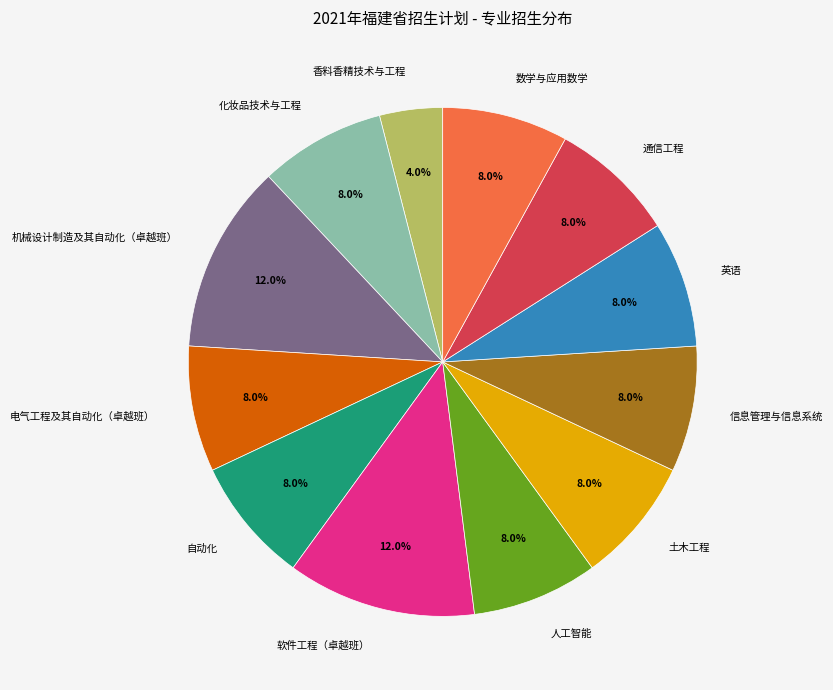

What percentage is the 香料香精技术与工程 slice, to the nearest percent?

4%